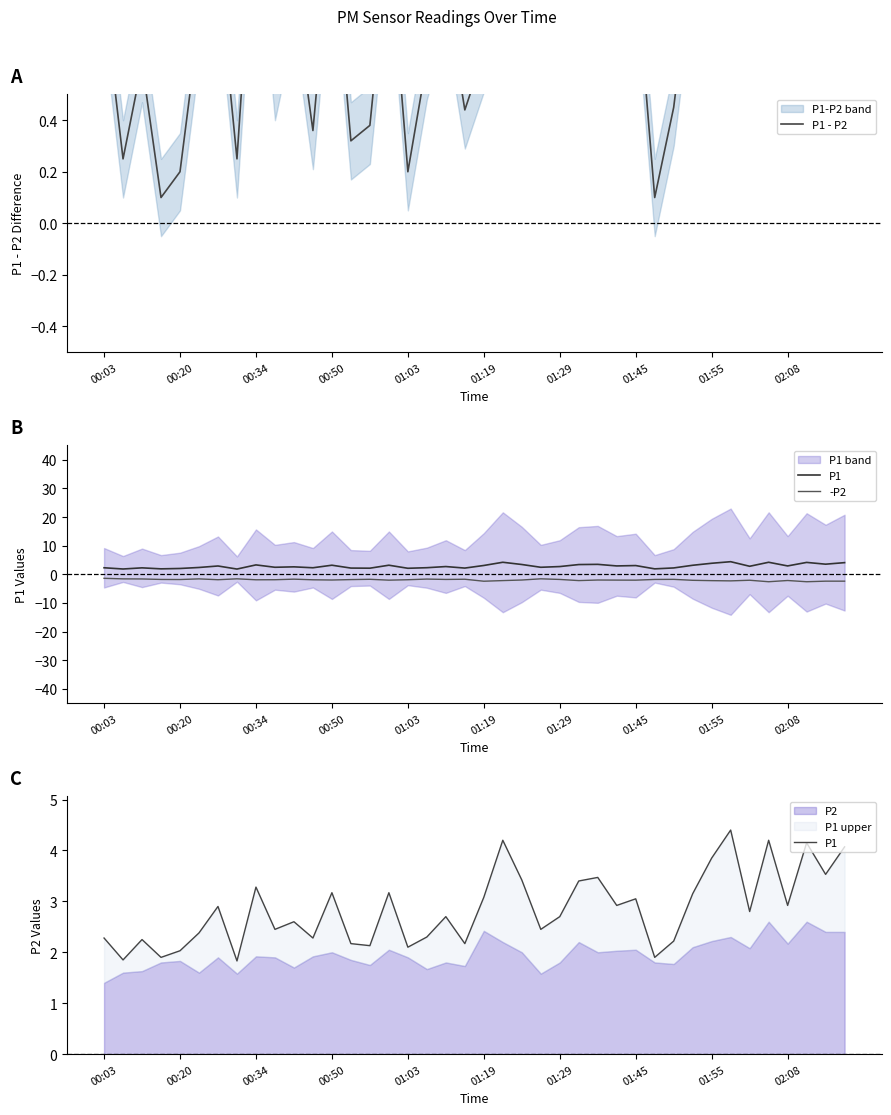

What is the difference between the -P2 values at 00:20 and 01:55?

0.3